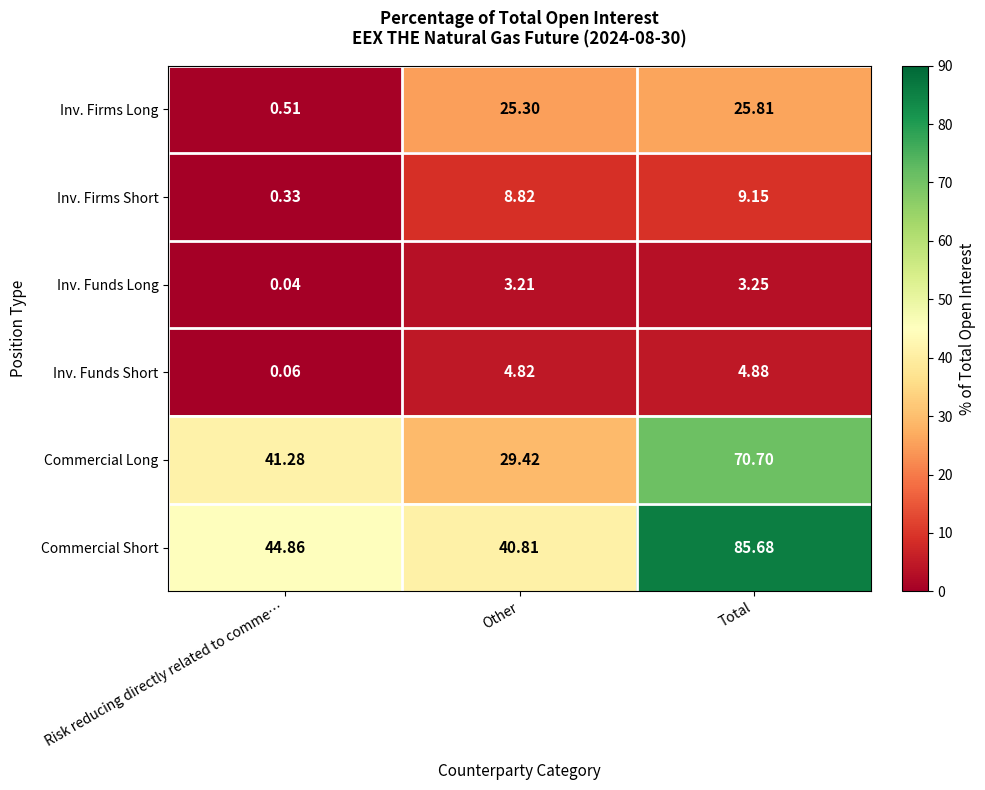

At which label does Commercial Short reach its peak?

Total